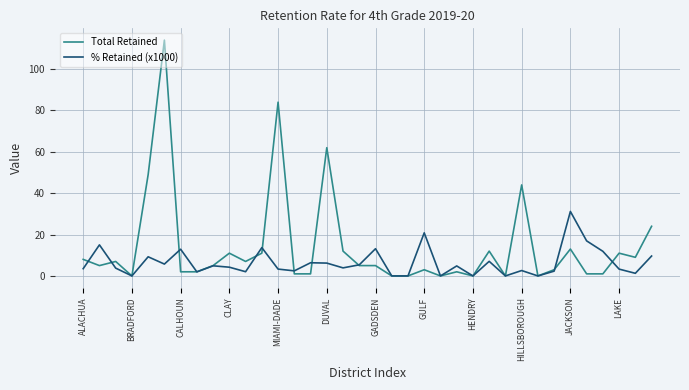

How many categories are shown in the chart?

36